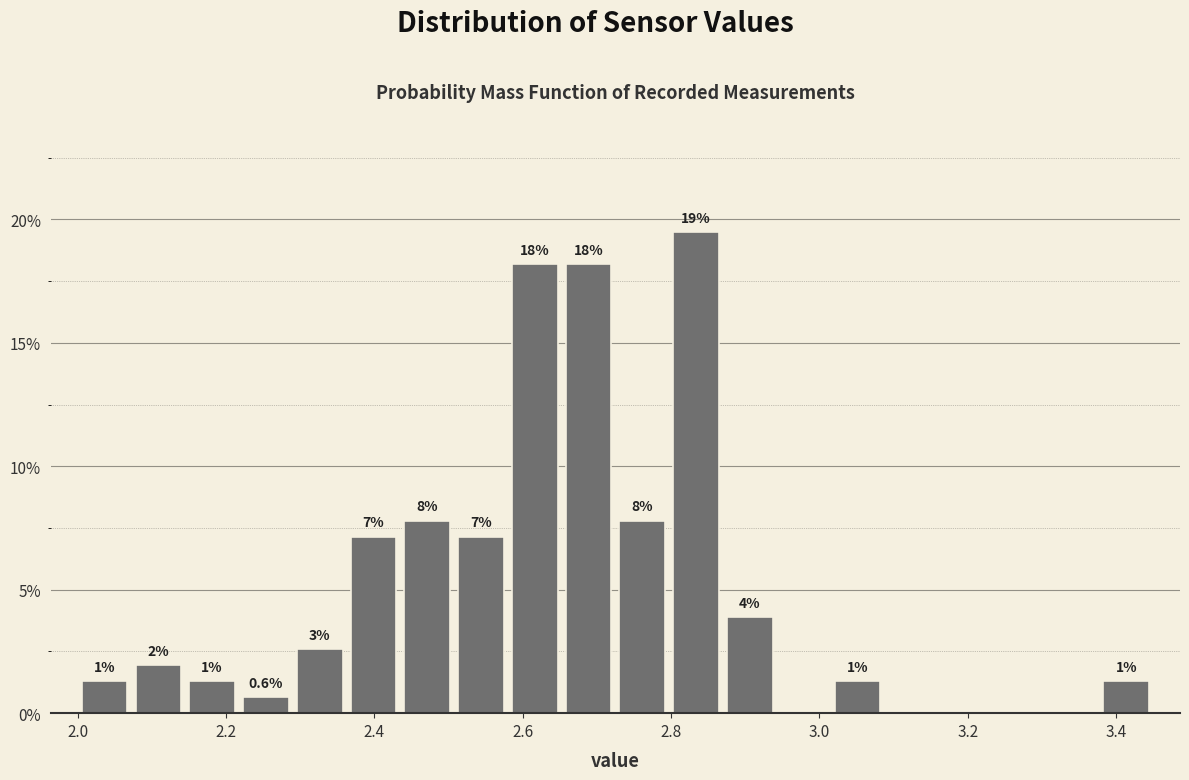

Read against the x-axis, roughly where is the centre of the tallest bar?

2.84